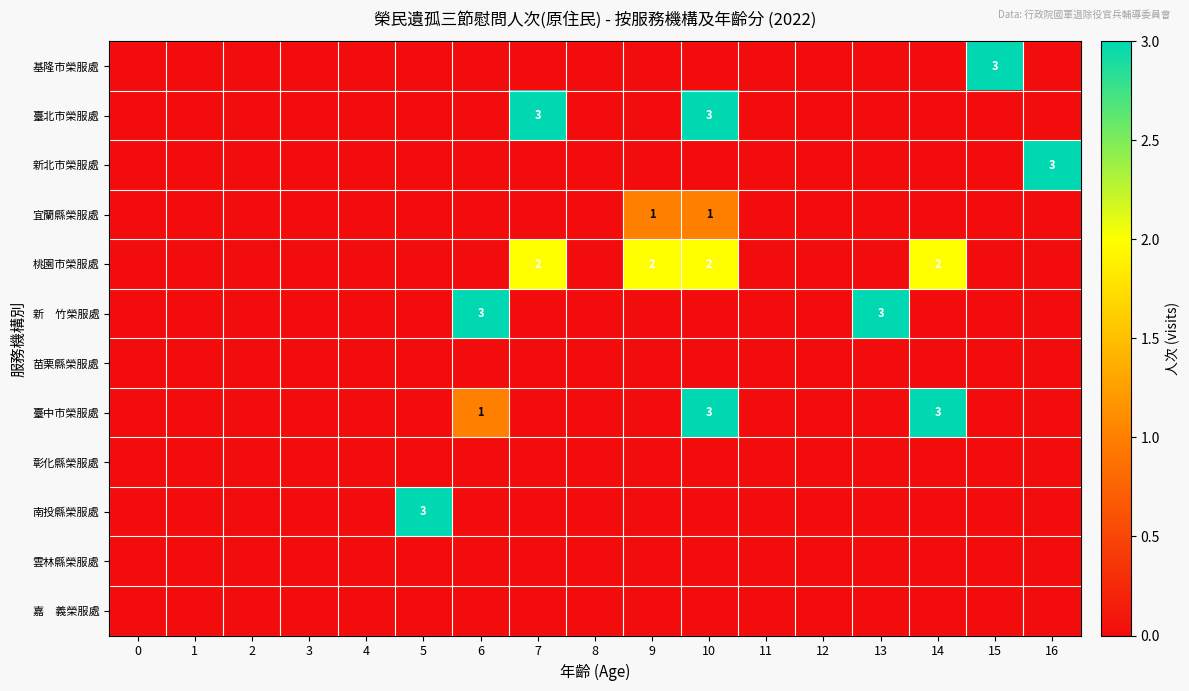

The value of 桃園市榮服處 at 10 is 2. True or false?

True